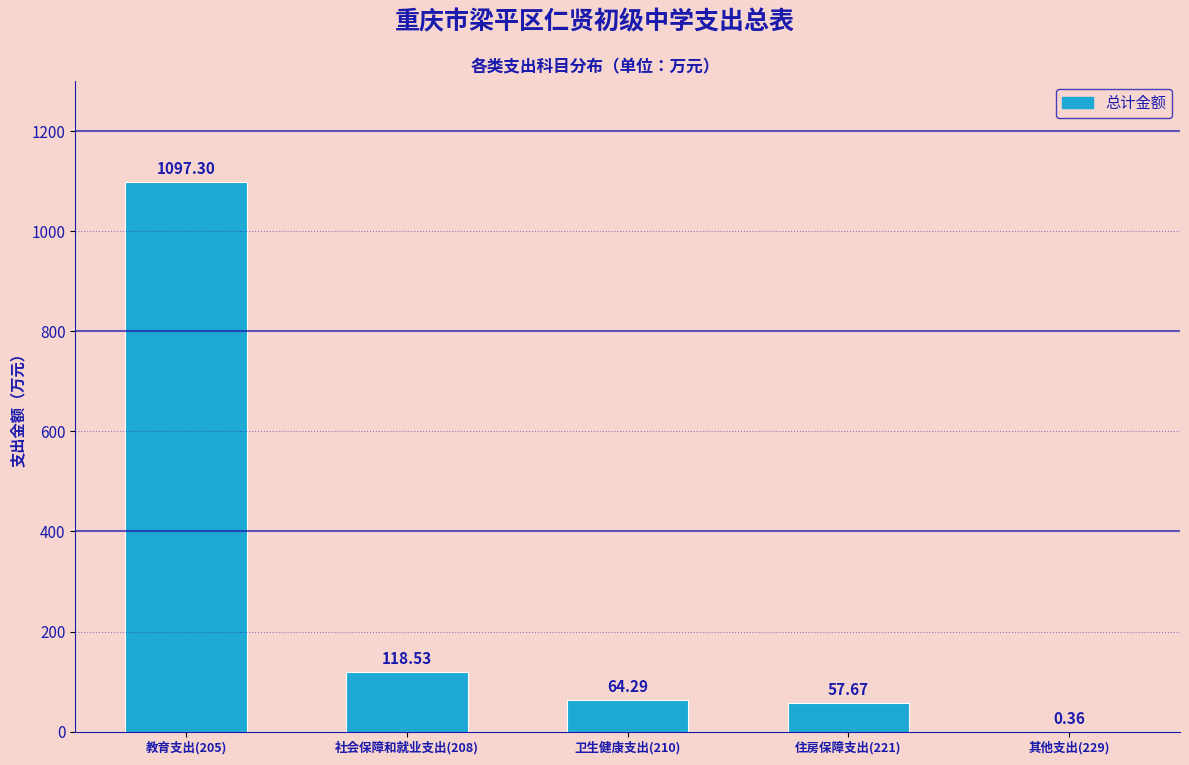

Which has a higher value, 卫生健康支出(210) or 社会保障和就业支出(208)?

社会保障和就业支出(208)